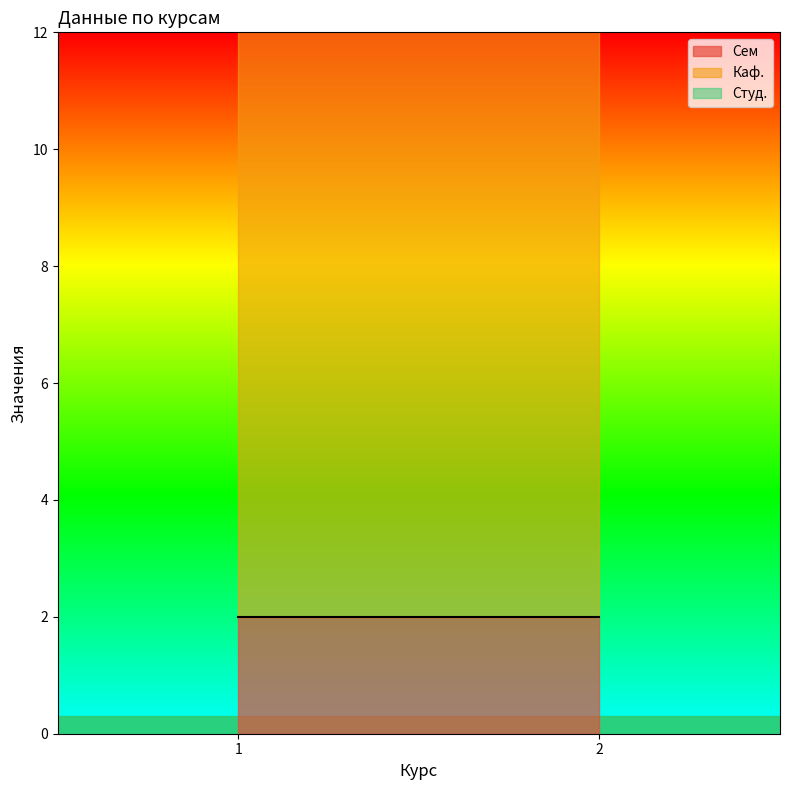

Which series has the largest range (max minus min)?

Сем